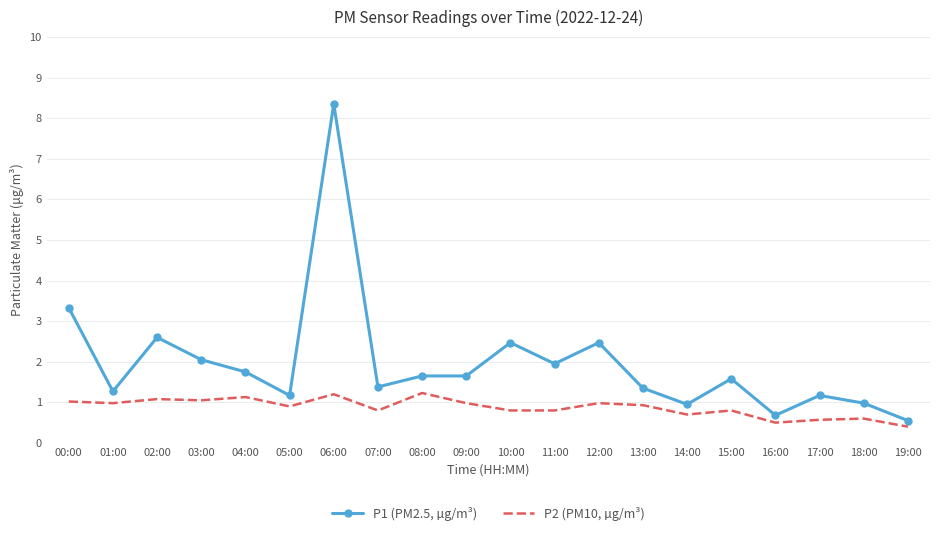

The value of P1 (PM2.5, µg/m³) at 16:00 is 0.3. True or false?

False